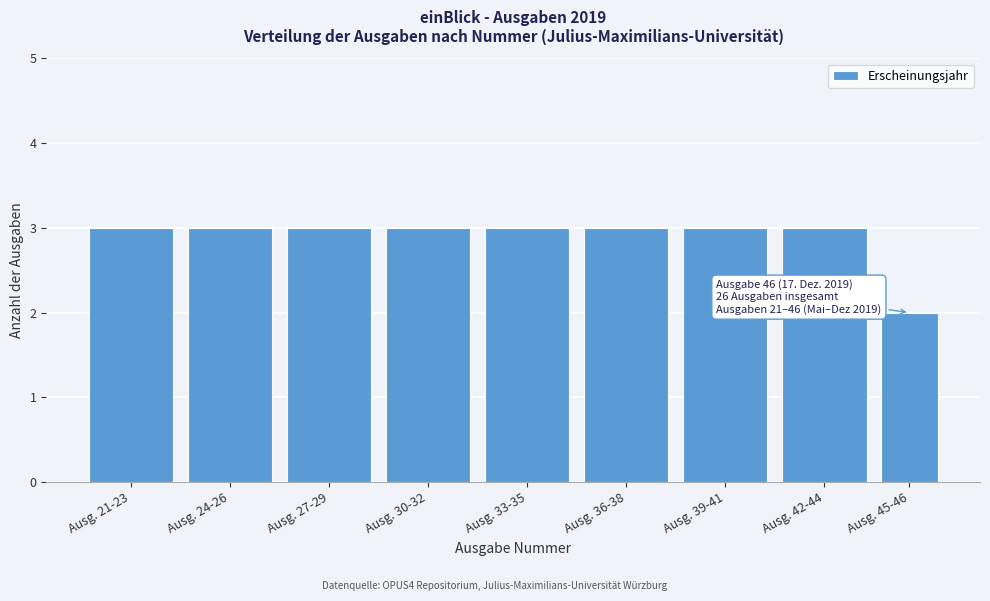

Reading left to right, transcribe all the data shown in this chart.

3	3	3	3	3	3	3	3	2